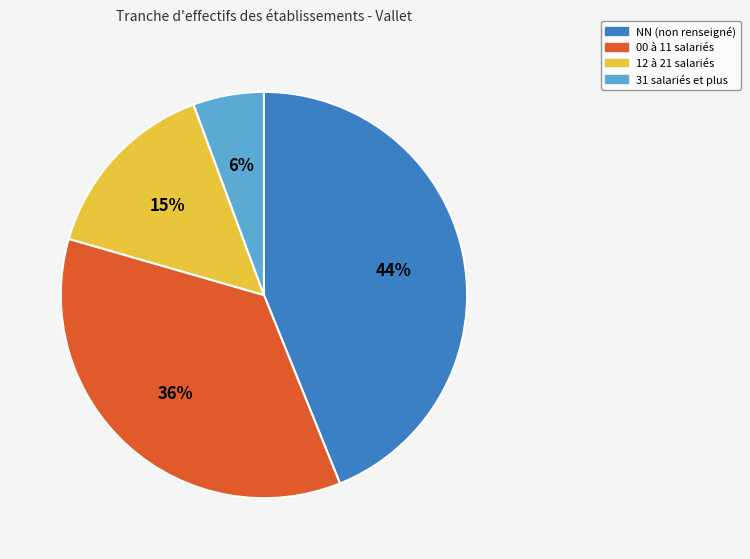

To the nearest percent, what is the difference between the largest and smallest slice percentages?

38%